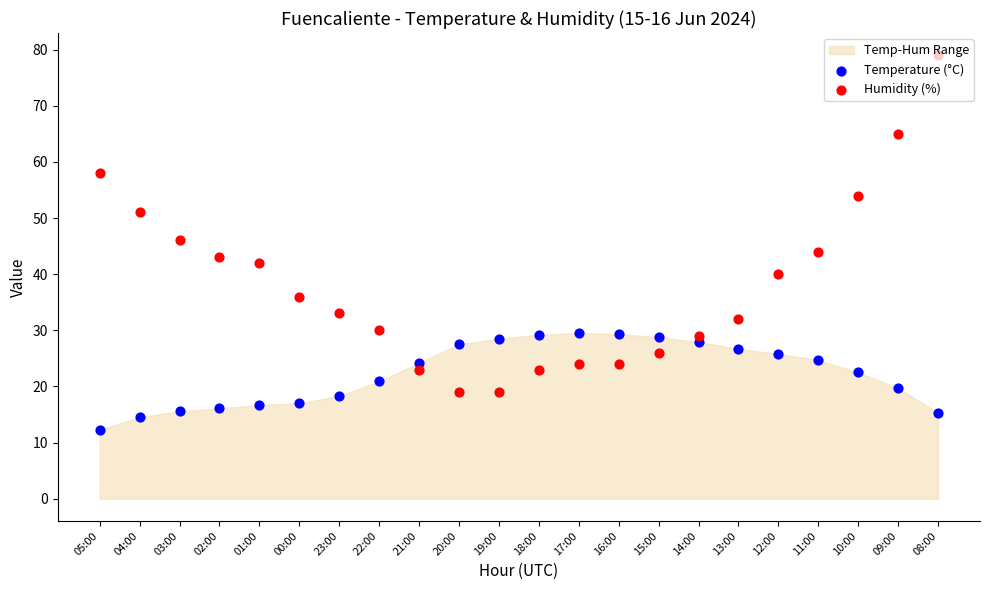

At how many categories does at least one series exceed 20?

22